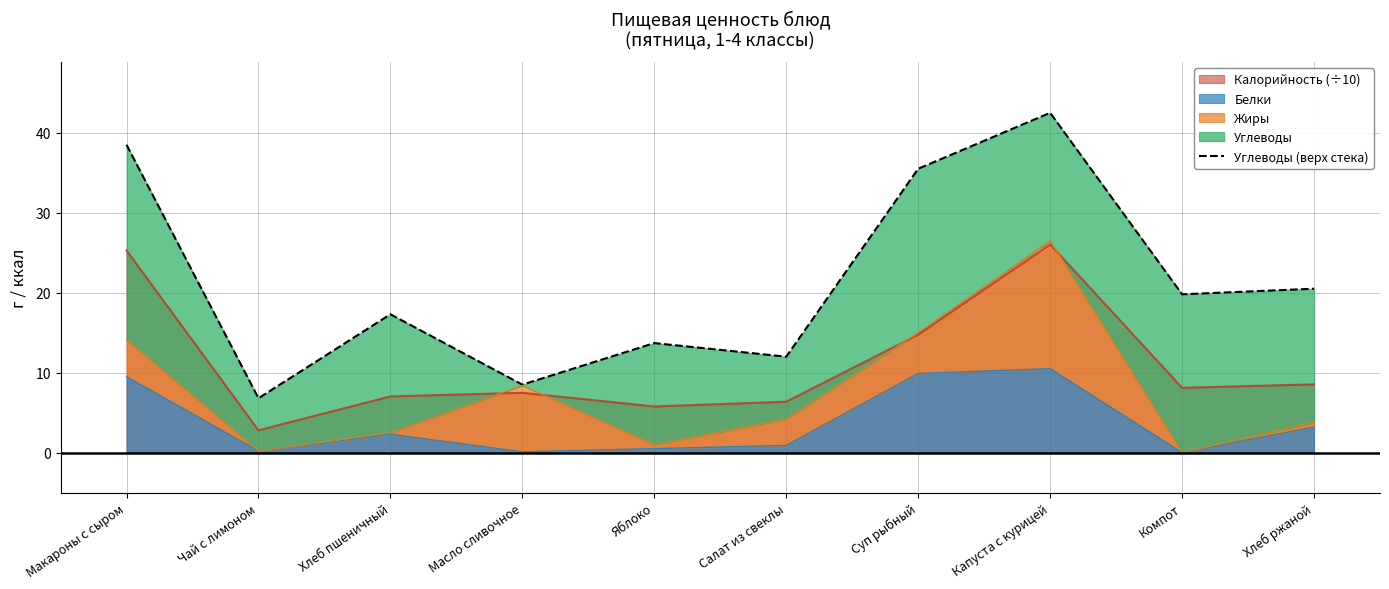

The value of Калорийность (÷10) at Яблоко is 5.8. True or false?

True